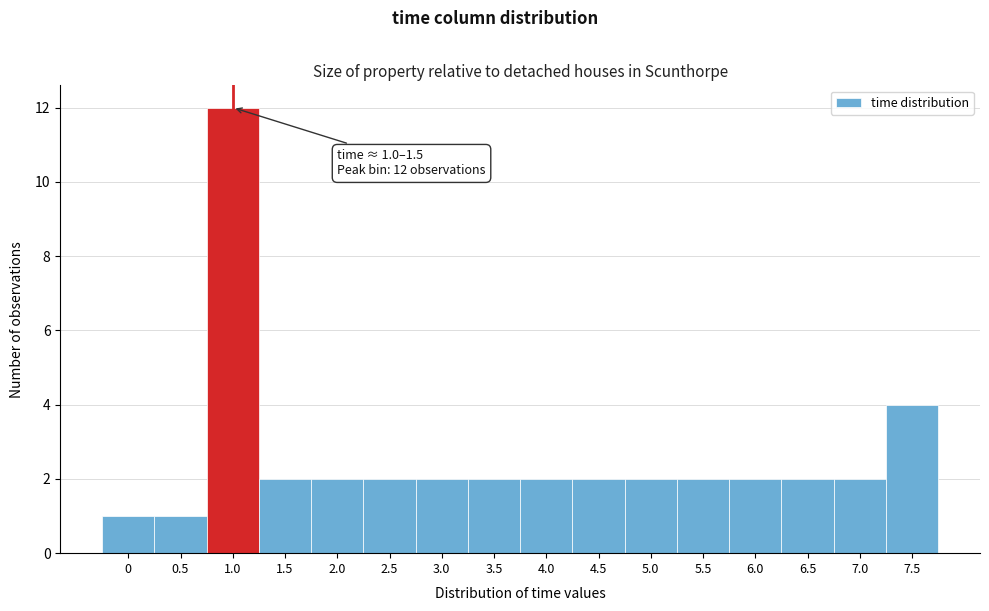

Reading left to right, transcribe all the data shown in this chart.

0=1	0.5=1	1.0=12	1.5=2	2.0=2	2.5=2	3.0=2	3.5=2	4.0=2	4.5=2	5.0=2	5.5=2	6.0=2	6.5=2	7.0=2	7.5=4